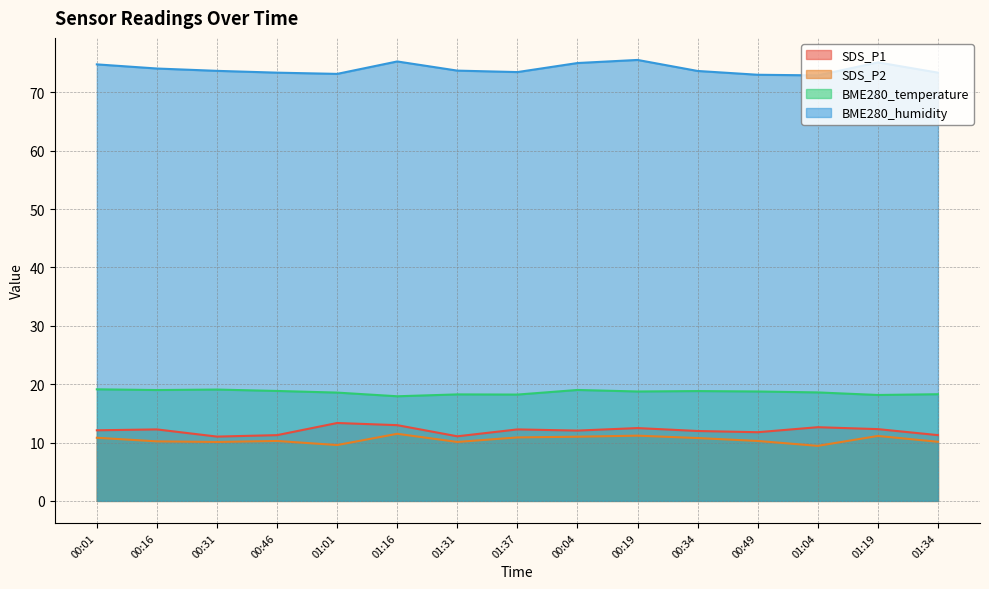

Reading left to right, extract all data points from this chart.

SDS_P1: 00:01=12.1	00:16=12.2	00:31=11.0	00:46=11.3	01:01=13.3	01:16=13.0	01:31=11.1	01:37=12.2	00:04=12.1	00:19=12.5	00:34=12.0	00:49=11.8	01:04=12.6	01:19=12.3	01:34=11.3
SDS_P2: 00:01=10.8	00:16=10.2	00:31=10.1	00:46=10.3	01:01=9.6	01:16=11.5	01:31=10.1	01:37=10.9	00:04=11.0	00:19=11.2	00:34=10.8	00:49=10.3	01:04=9.4	01:19=11.1	01:34=10.1
BME280_temperature: 00:01=19.1	00:16=19.0	00:31=19.1	00:46=18.8	01:01=18.6	01:16=17.9	01:31=18.2	01:37=18.2	00:04=19.0	00:19=18.8	00:34=18.8	00:49=18.8	01:04=18.6	01:19=18.1	01:34=18.3
BME280_humidity: 00:01=74.8	00:16=74.1	00:31=73.7	00:46=73.4	01:01=73.2	01:16=75.3	01:31=73.7	01:37=73.5	00:04=75.0	00:19=75.6	00:34=73.7	00:49=73.0	01:04=72.9	01:19=75.2	01:34=73.4